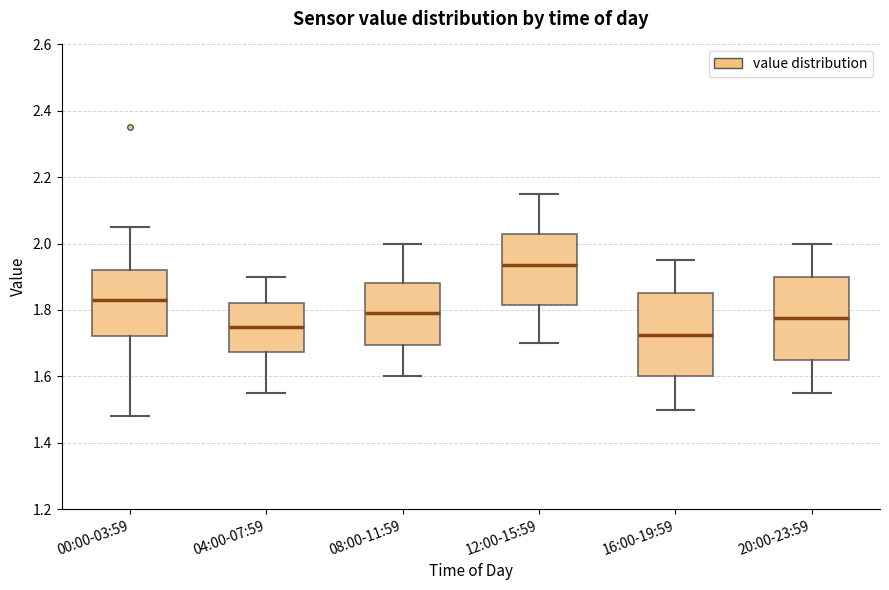

Reading left to right, transcribe this box plot: for each box, give where its median line is, the range the box spans, and where its two whiskers end, as read against the y-axis. The values are not printed on the chart, so give them approximately, as read against the axis.

00:00-03:59: median 1.84, box 1.72 to 1.92, whiskers 1.48 to 2.06
04:00-07:59: median 1.76, box 1.68 to 1.82, whiskers 1.56 to 1.90
08:00-11:59: median 1.80, box 1.70 to 1.88, whiskers 1.60 to 2.00
12:00-15:59: median 1.94, box 1.82 to 2.02, whiskers 1.70 to 2.16
16:00-19:59: median 1.72, box 1.60 to 1.86, whiskers 1.50 to 1.96
20:00-23:59: median 1.78, box 1.66 to 1.90, whiskers 1.56 to 2.00